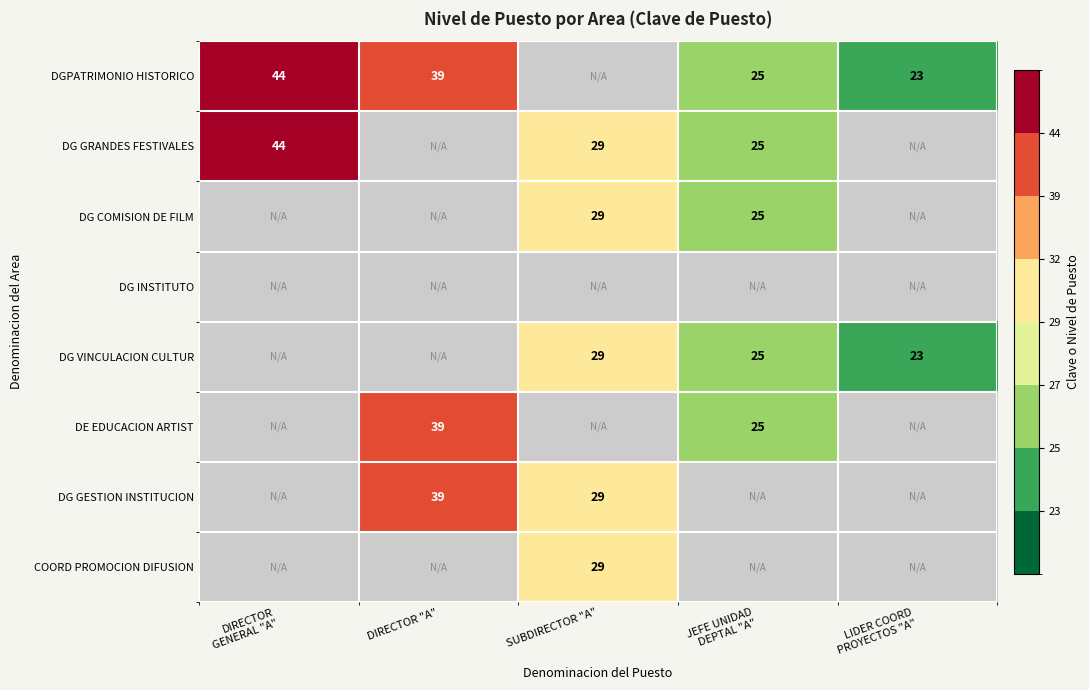

At which category is the sum across all series the highest?

SUBDIRECTOR "A"